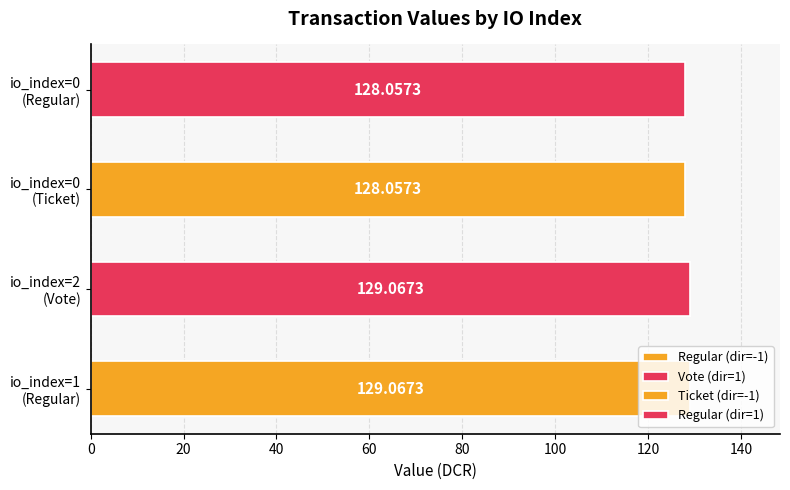

List the labels in order of value, smallest first.

io_index=0 (Ticket), io_index=0 (Regular), io_index=1 (Regular), io_index=2 (Vote)